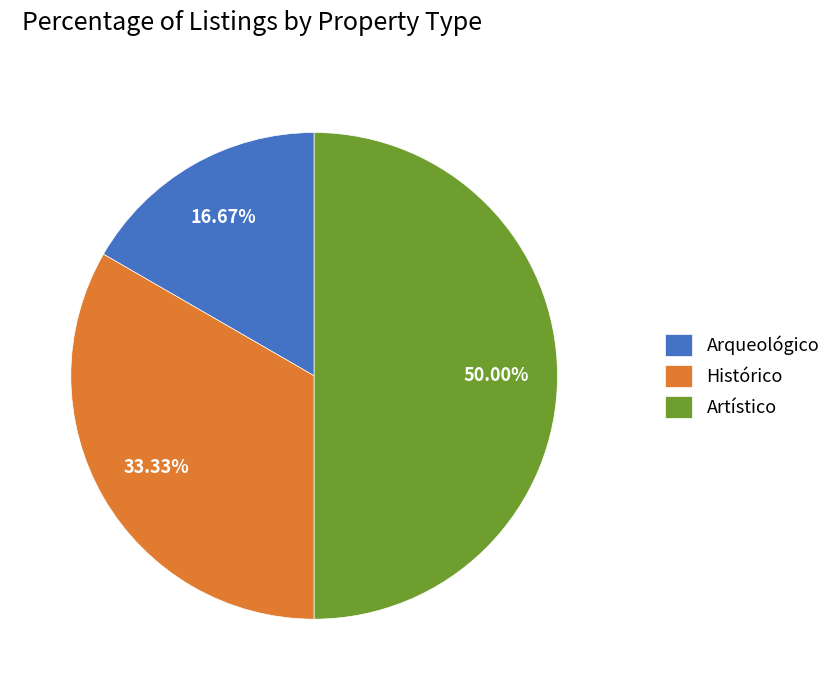

Which category has the biggest portion of the pie?

Artístico